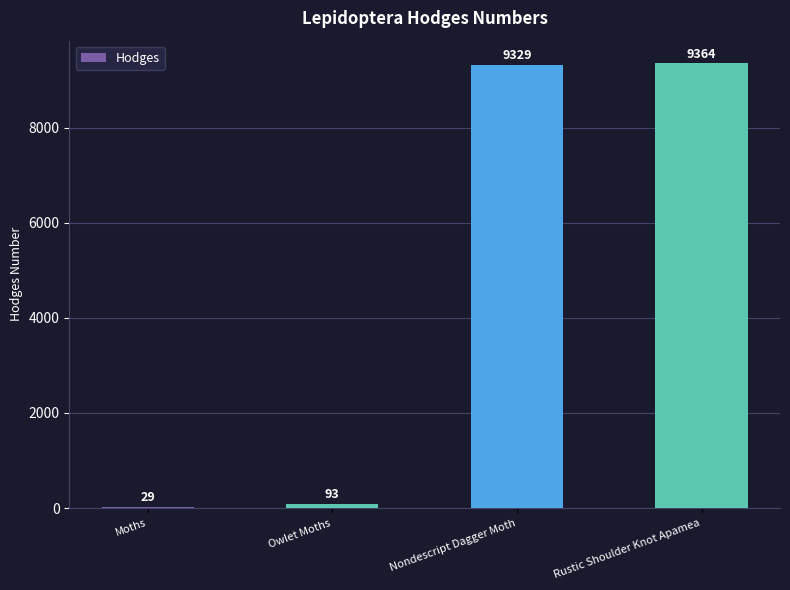

The value at Nondescript Dagger Moth is 9329.0. True or false?

True